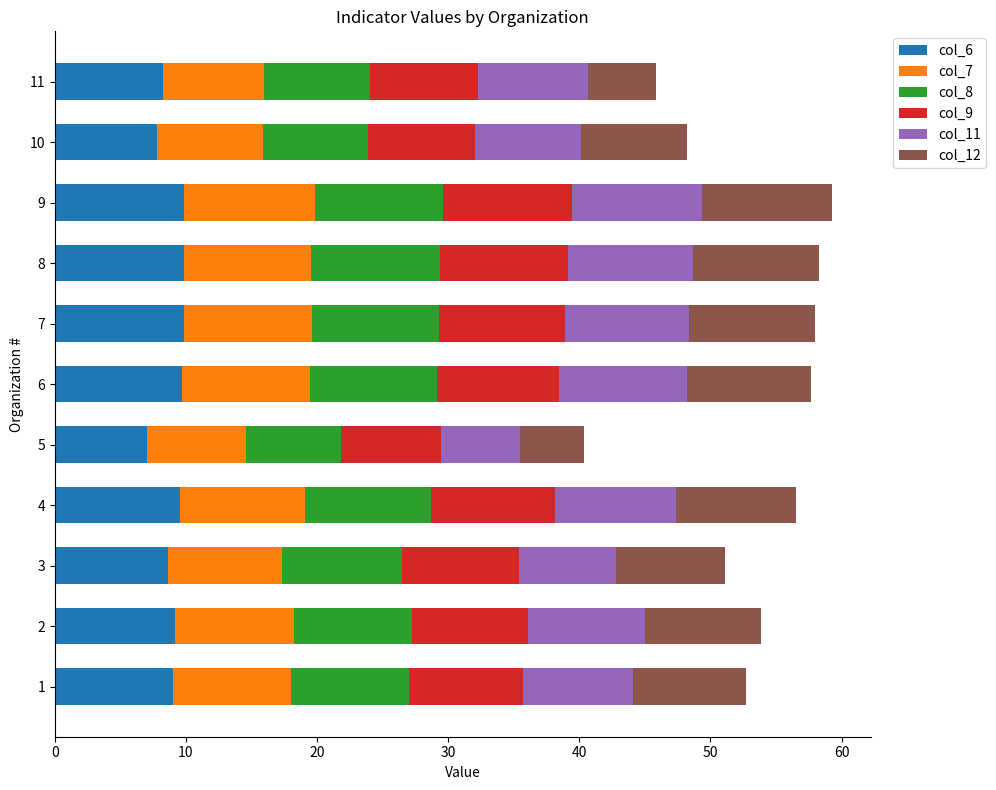

True or false: col_6 has a value of 8.7 at 3.

True